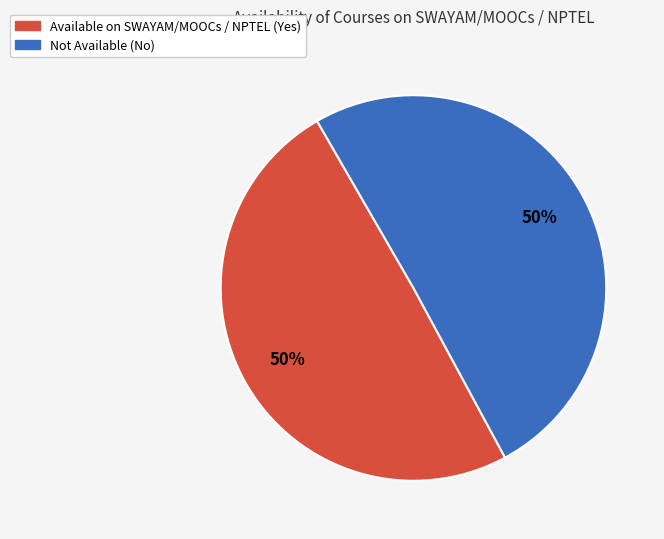

To the nearest percent, what is the average slice percentage?

50%